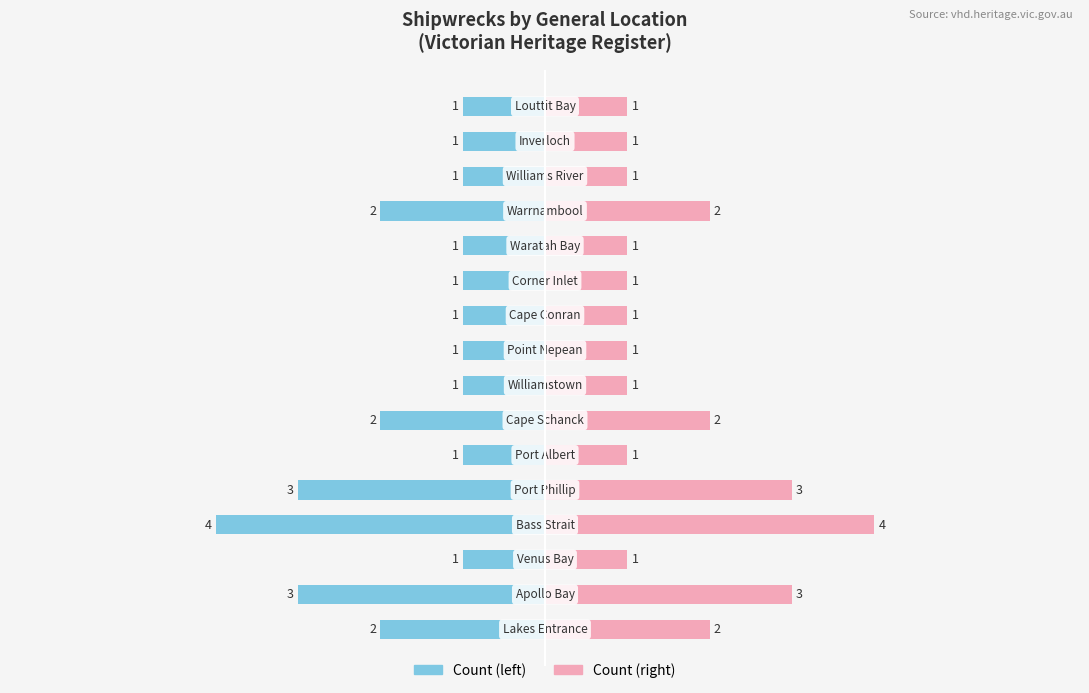

The Locations (left) series shows -2 at 9. True or false?

False